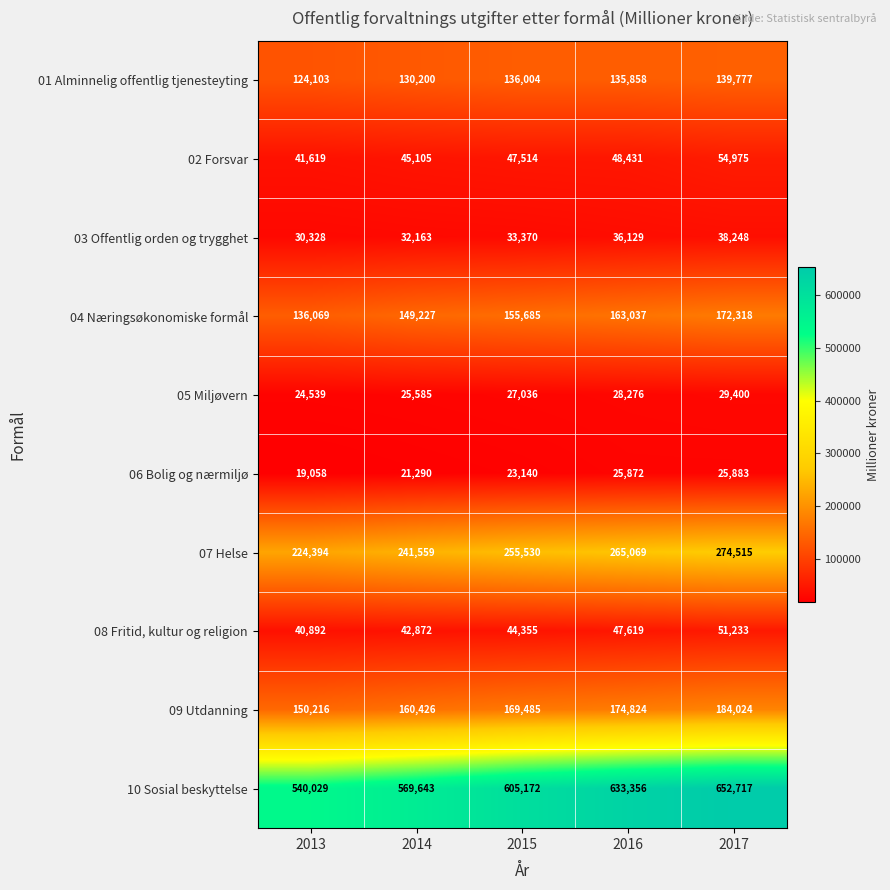

What is the total value across all series at 2015?

1497291